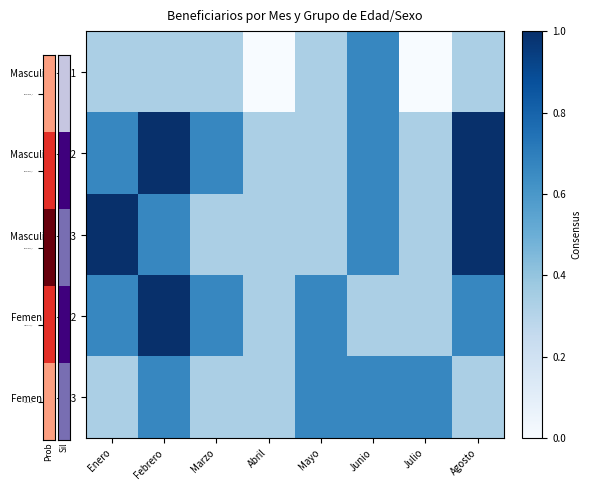

How many data points does each series have?

8